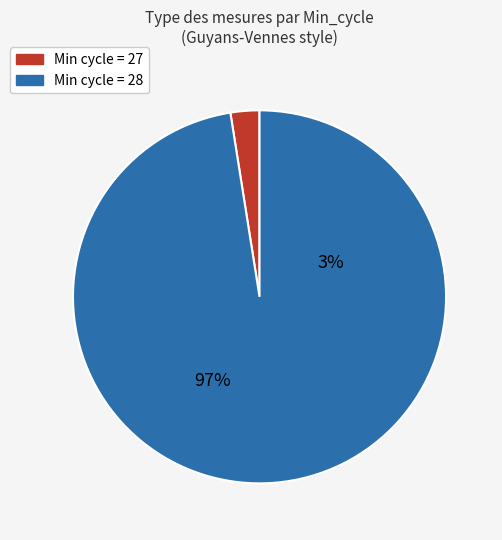

Is the sum of Min_cycle_other and Min_cycle_27 greater than half?

Yes